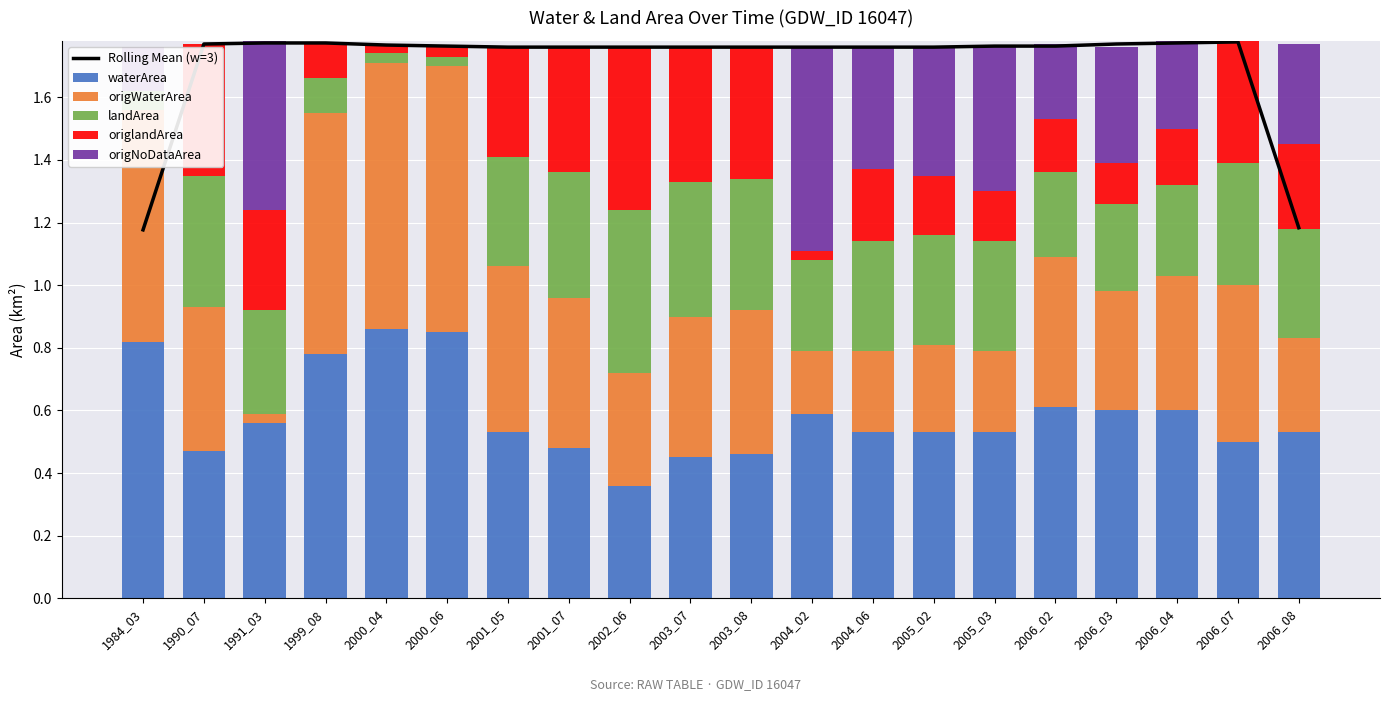

How many waterArea values are between 0 and 1?

20